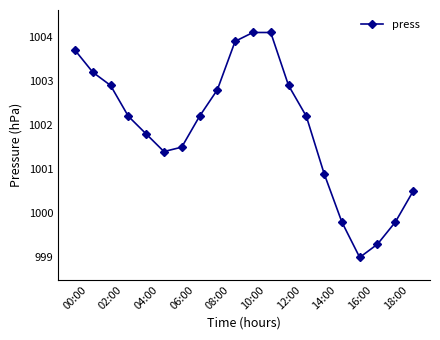

What is the minimum value shown in the chart?

999.0